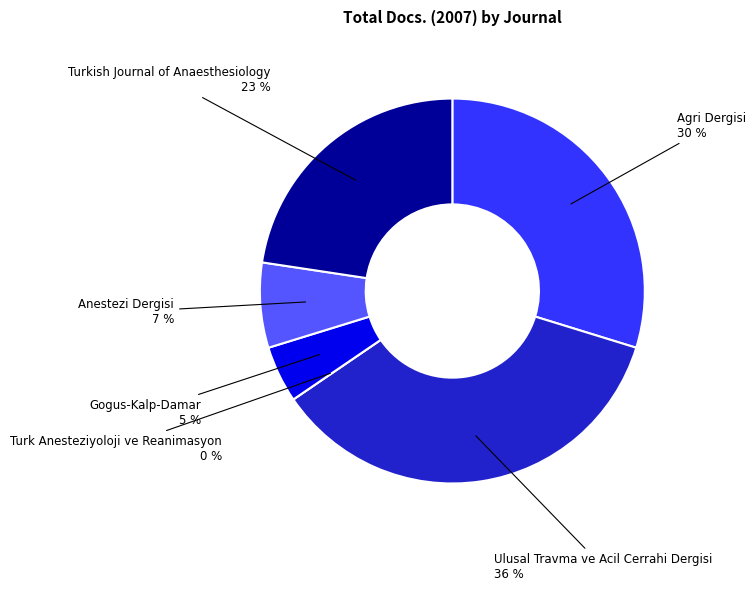

What is the change in value from Turk Anesteziyoloji ve Reanimasyon to Anestezi Dergisi?

+6